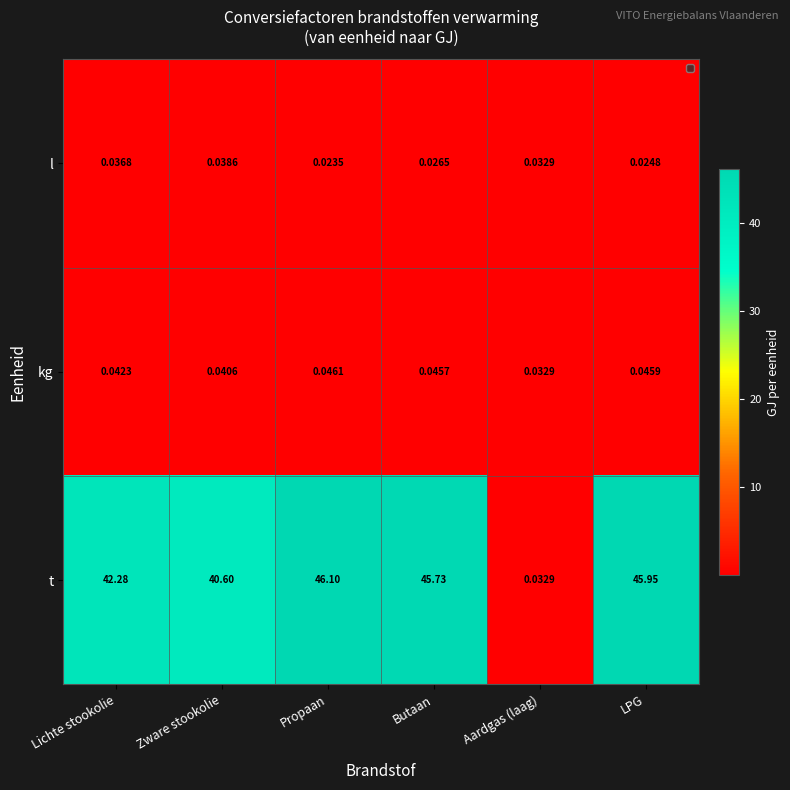

At how many categories does at least one series exceed 32?

5